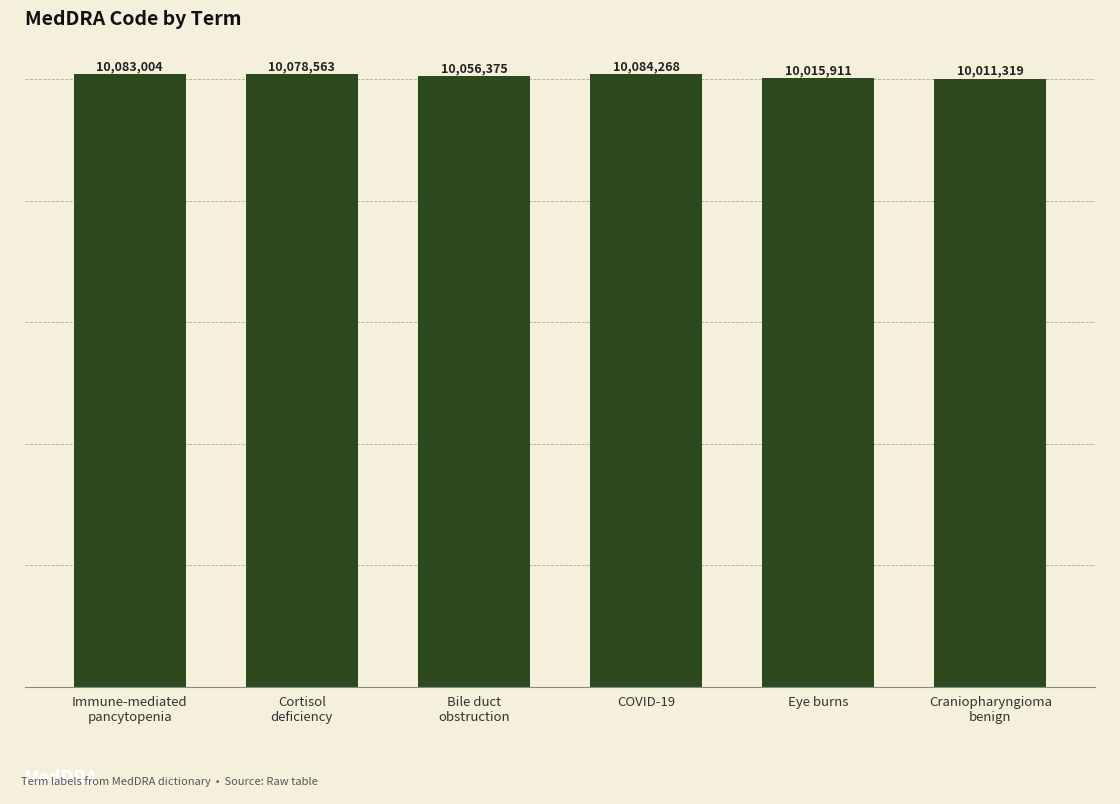

What value does the data have at Immune-mediated
pancytopenia, to the nearest 10?

10083000